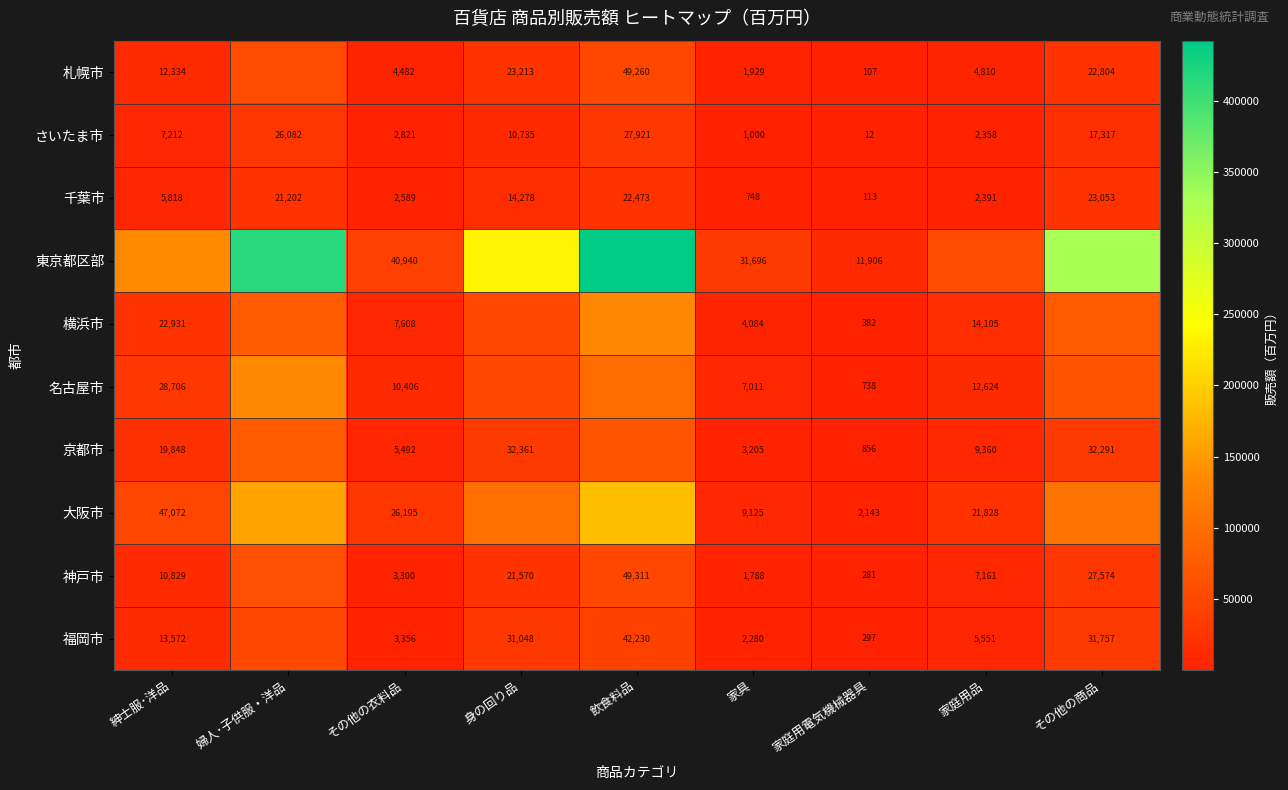

The value of 神戸市 at 紳士服･洋品 is 10829. True or false?

True